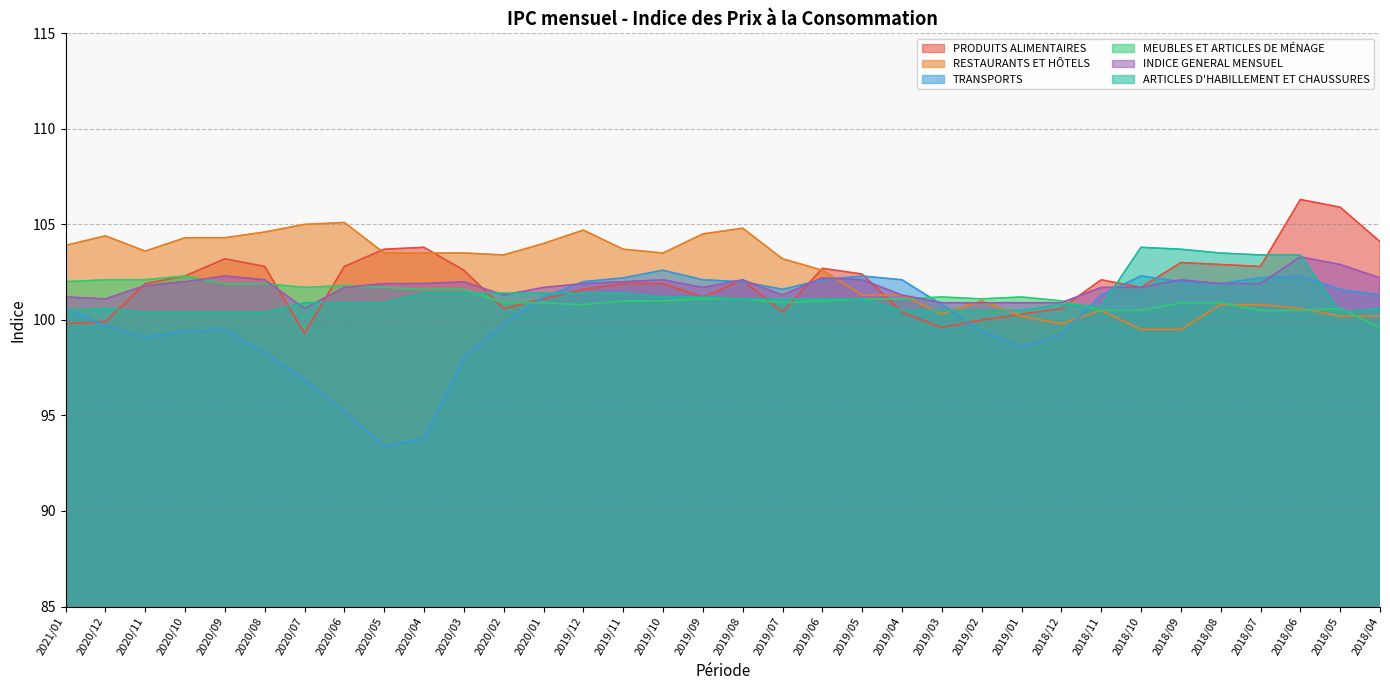

What is the label of the 16th point from the left?

2019/10